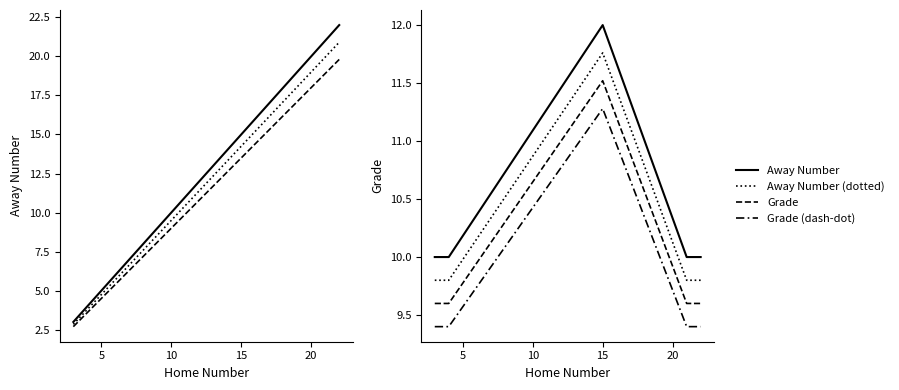

What is the difference between the Away Number values at 22 and 4?

18.0